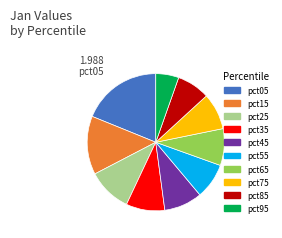

Does pct55 represent more than half of the total?

No